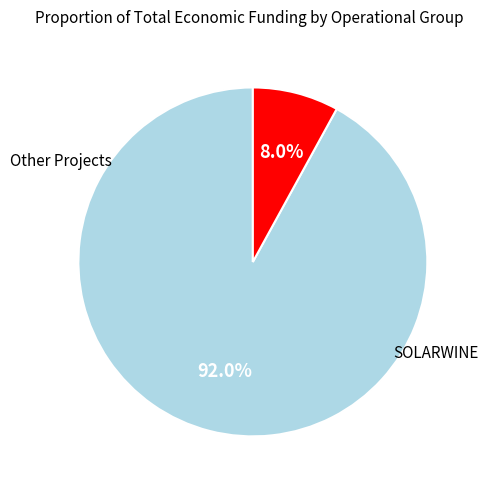

Is there a majority slice in this chart?

Yes